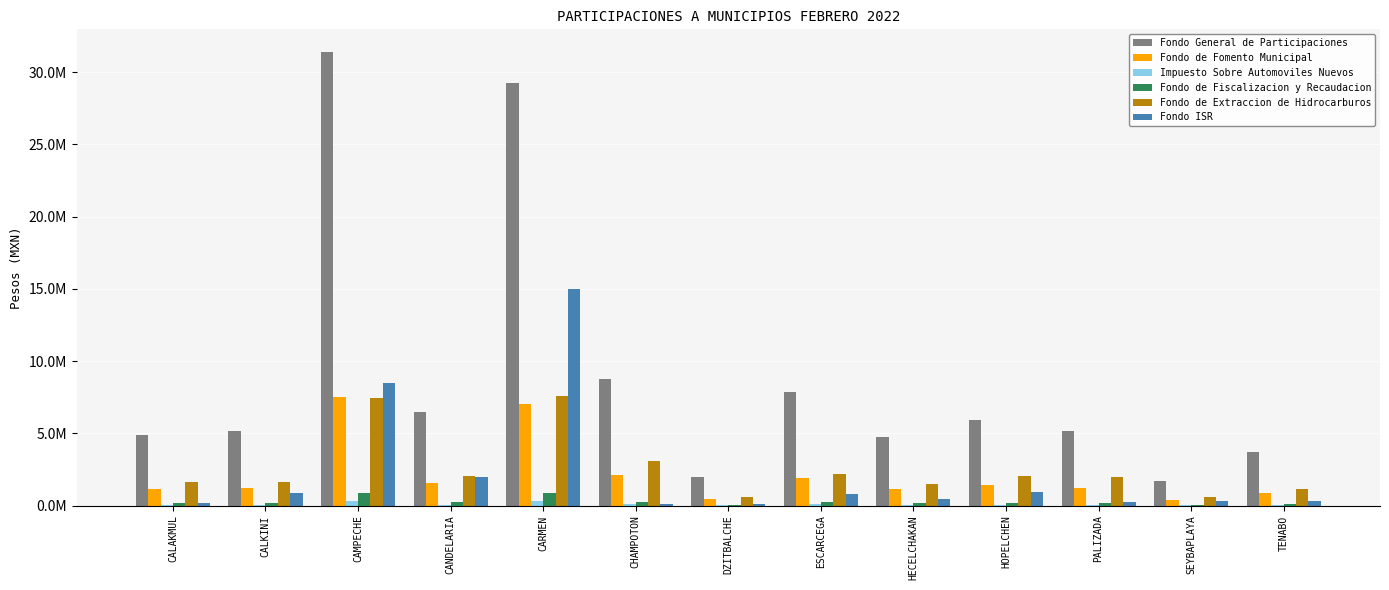

Are the bars horizontal?

No